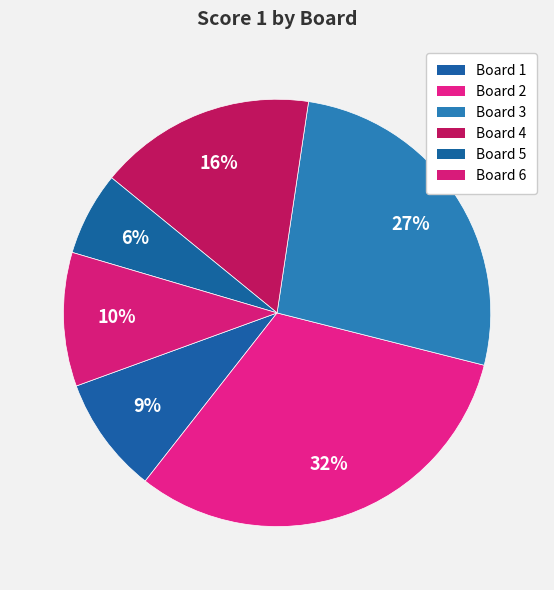

Rank the categories by value from highest to lowest.

2, 3, 4, 6, 1, 5